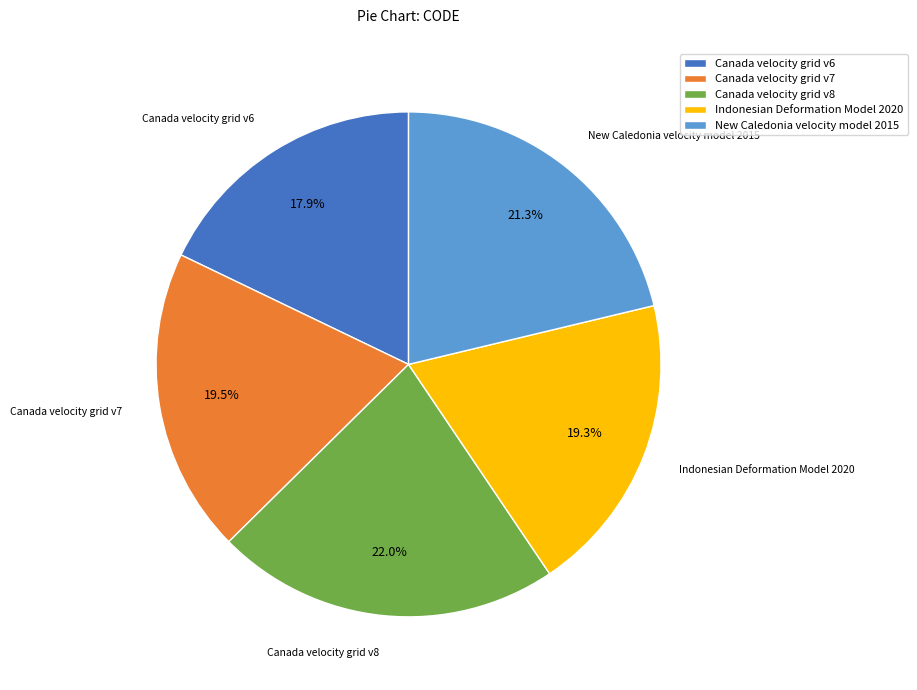

What percentage is the Indonesian Deformation Model 2020 slice, to the nearest percent?

19%